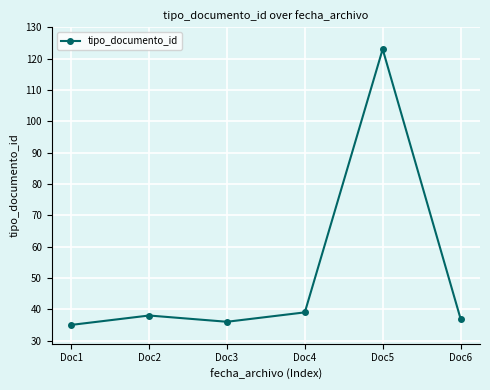

What is the maximum value shown in the chart?

123